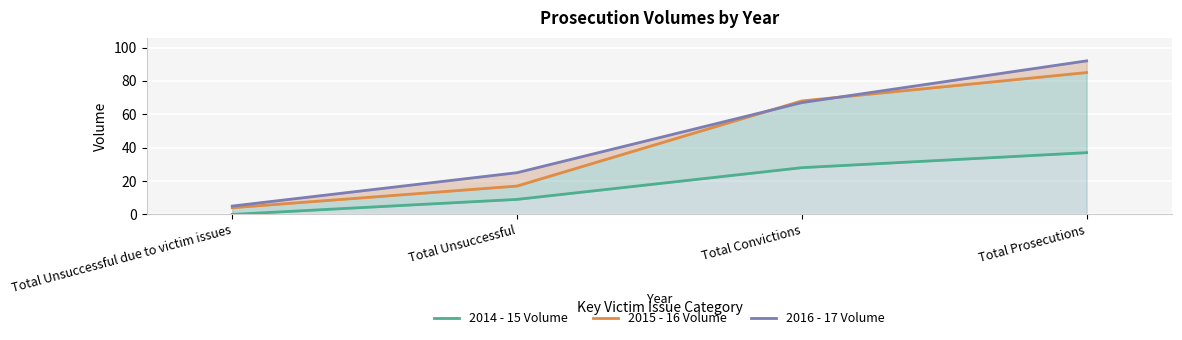

What is the label of the 1st point from the right?

Total Prosecutions